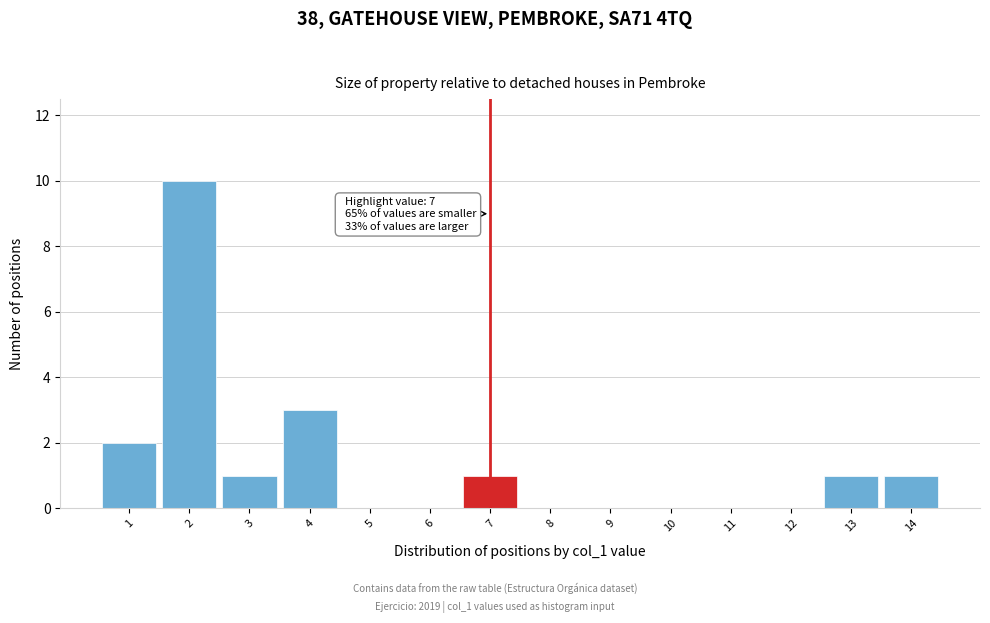

Reading left to right, transcribe all the data shown in this chart.

1=2	2=10	3=1	4=3	5=0	6=0	7=1	8=0	9=0	10=0	11=0	12=0	13=1	14=1